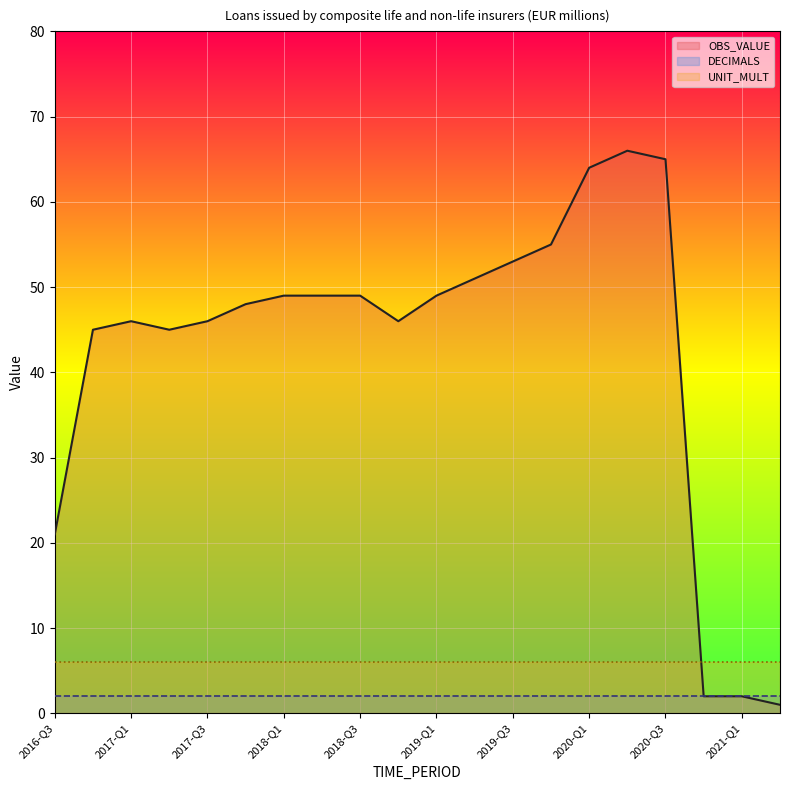

At which label is OBS_VALUE closest to 33?

2016-Q3